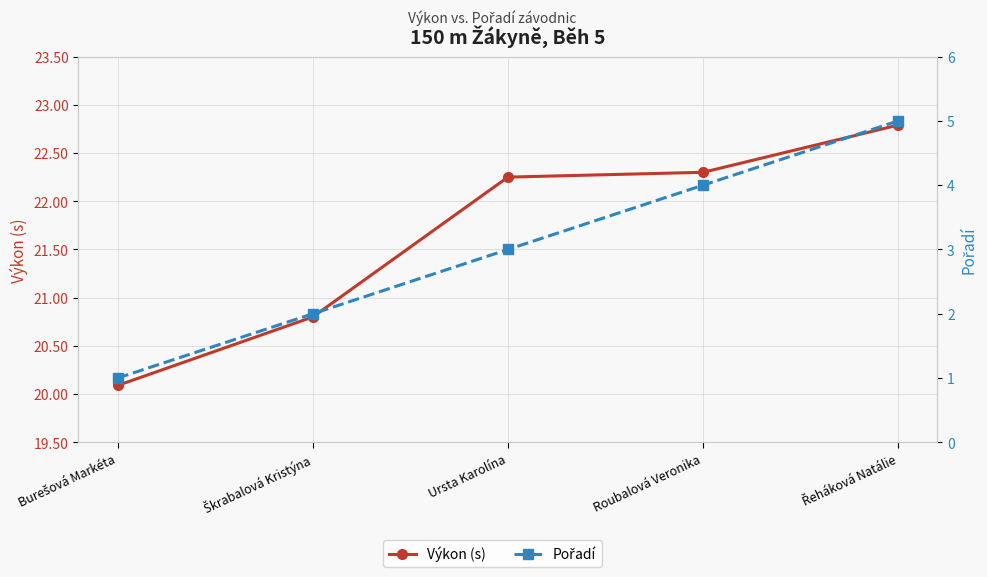

True or false: Pořadí and Výkon (s) intersect in this chart.

False